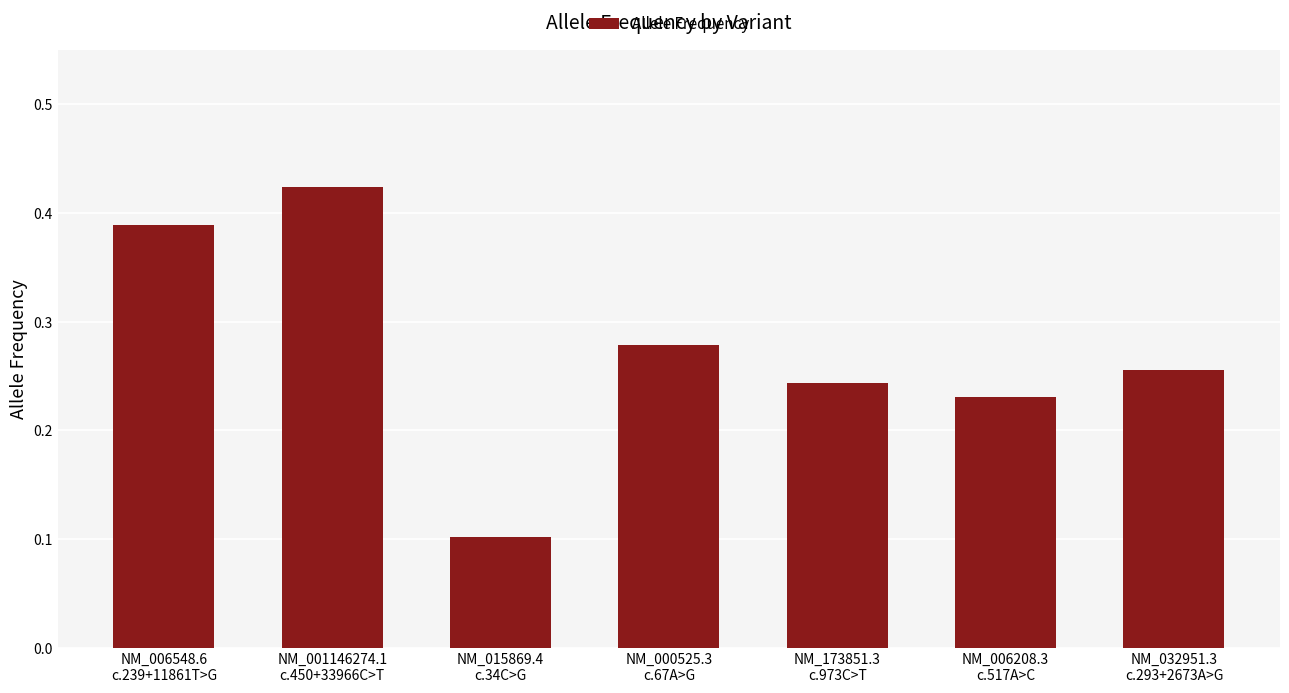

Which category has the highest value across all series?

NM_001146274.1
c.450+33966C>T